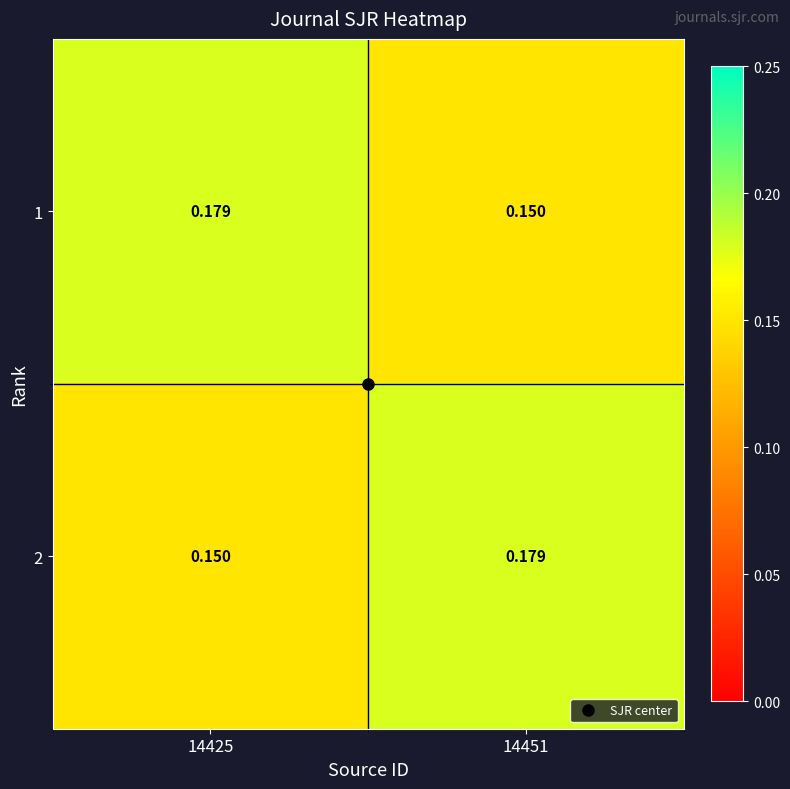

Is the value of 1 at 14451 greater than the value of 2 at 14451?

No